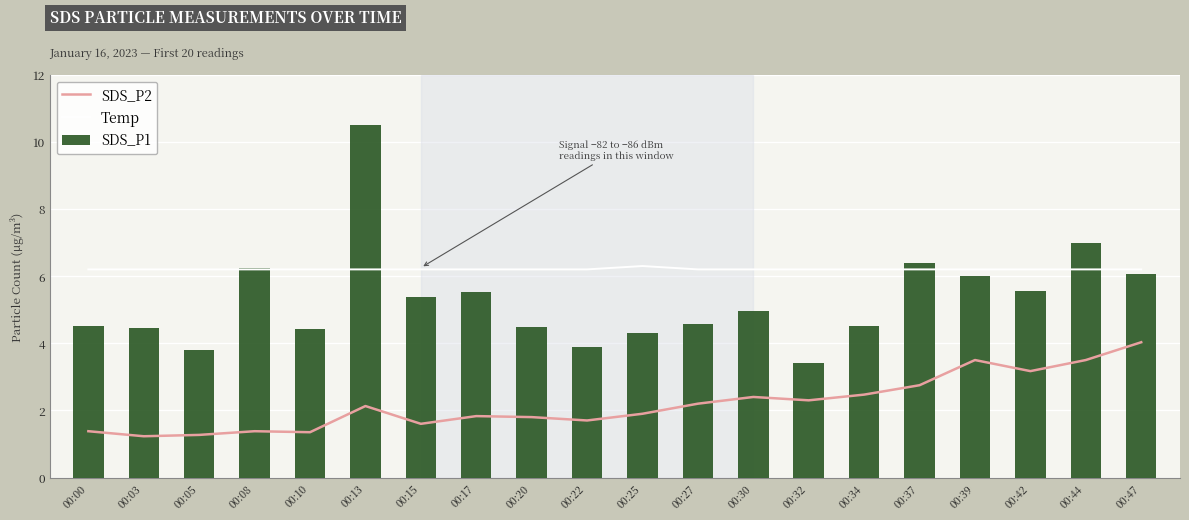

At which category does the chart reach its minimum across all series?

00:03